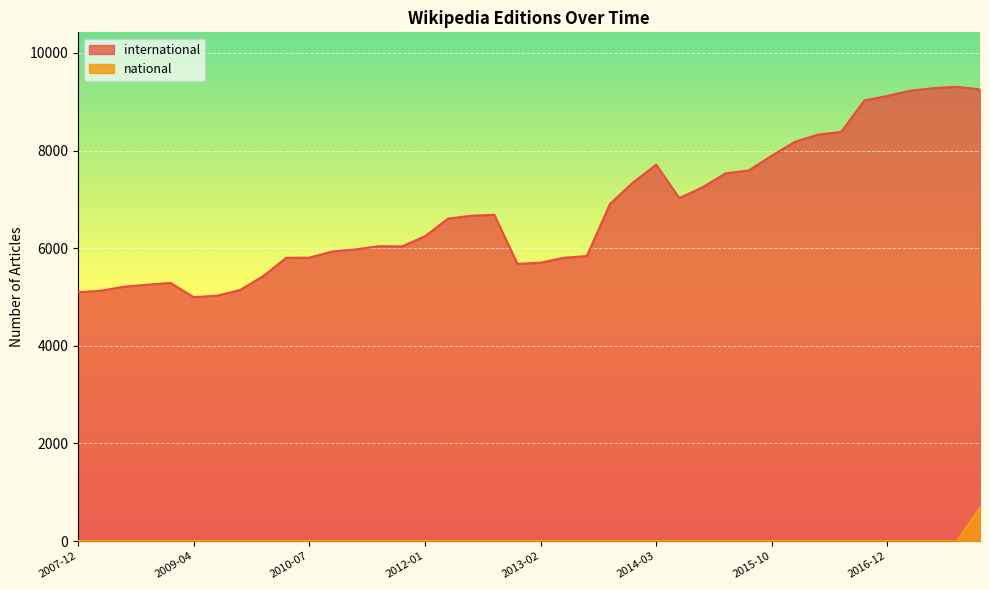

True or false: national has more than 2 points higher than both neighbors.

False